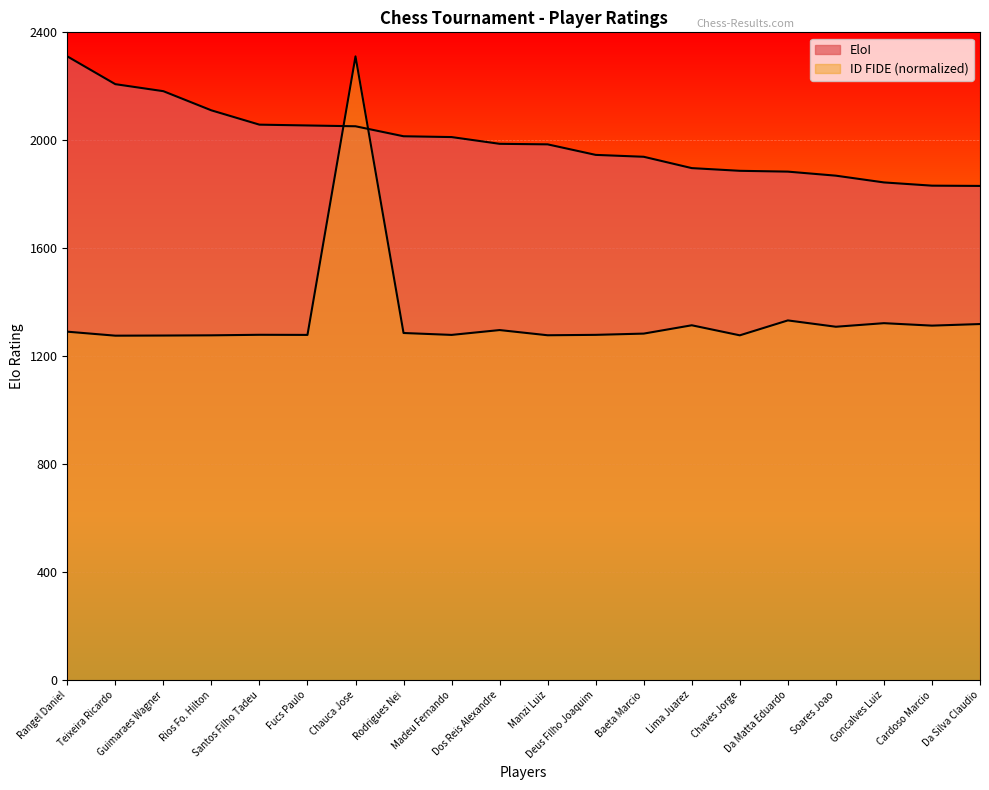

The EloI series shows 1884.0 at Da Matta Eduardo. True or false?

True